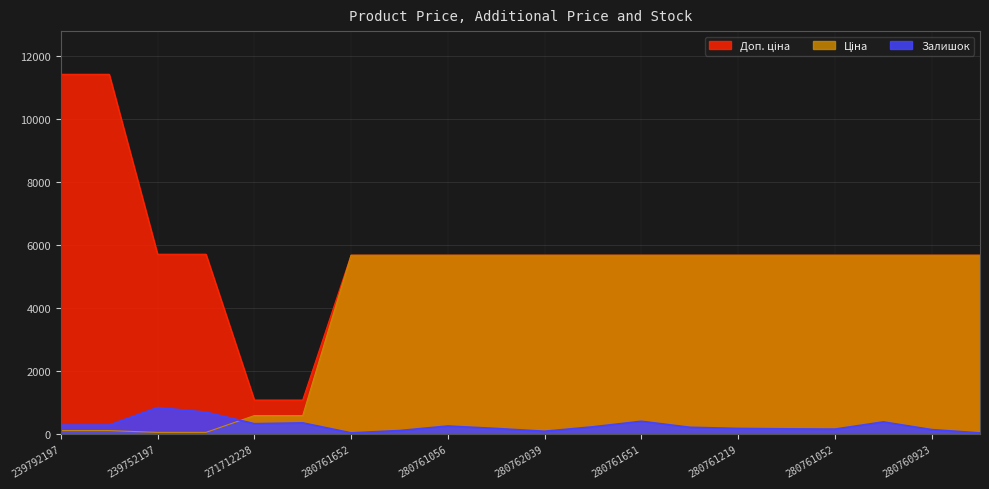

What position from the right is 280761056?

12